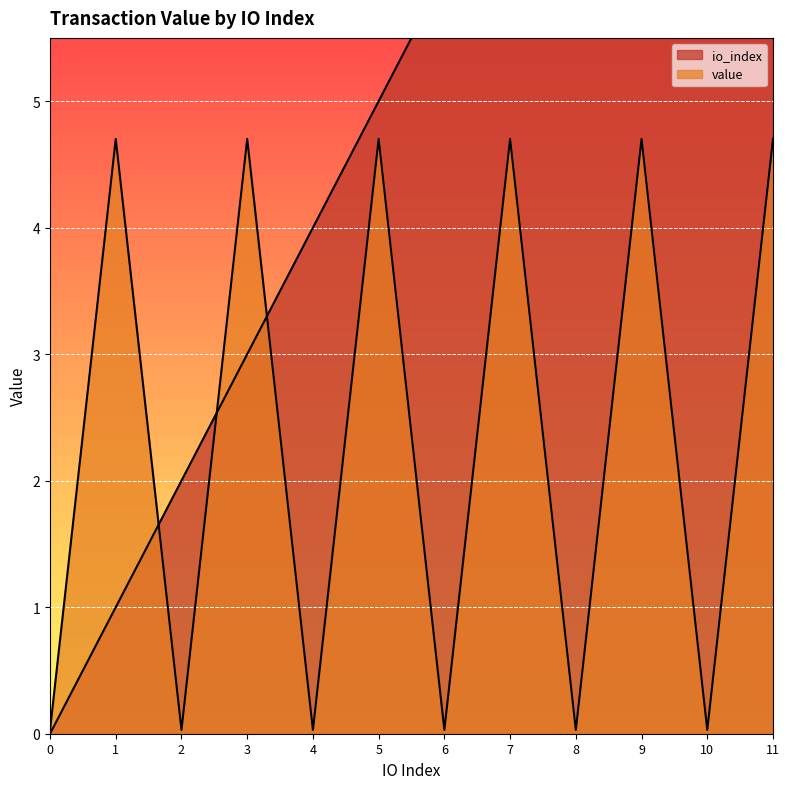

List the series in order of their peak value, lowest first.

value, io_index